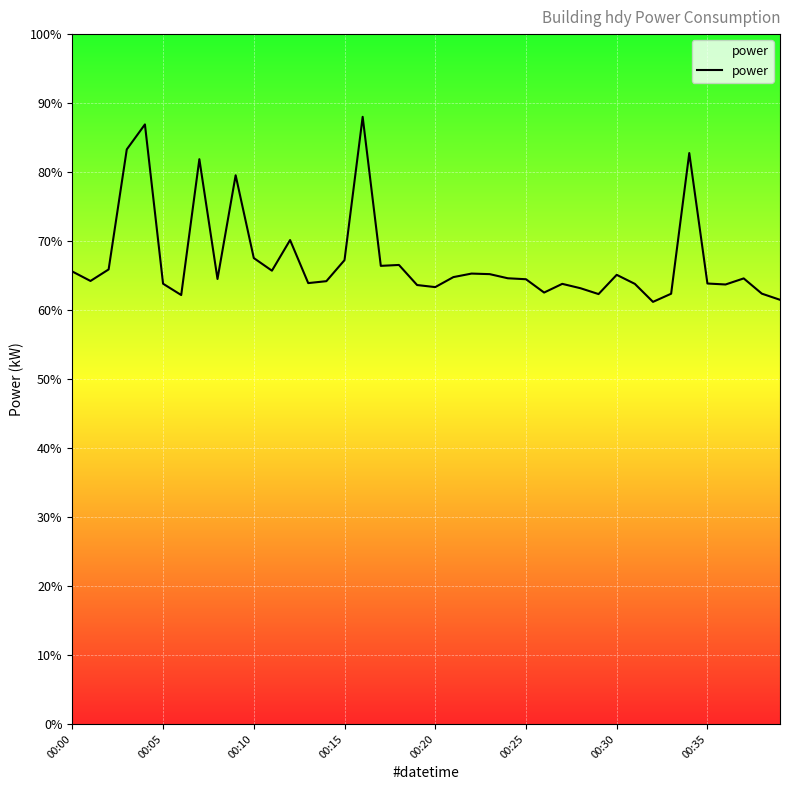

What is the difference between the maximum and minimum values?

26.8